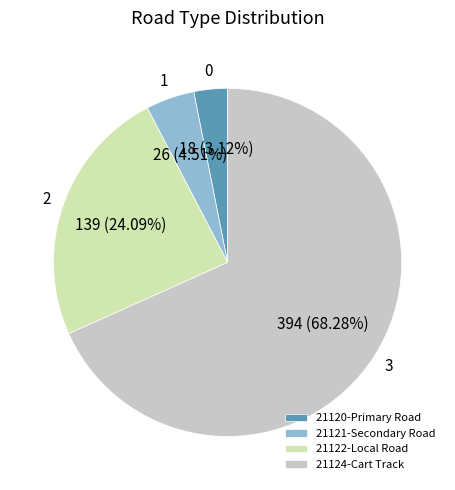

To the nearest percent, what is the average slice percentage?

25%